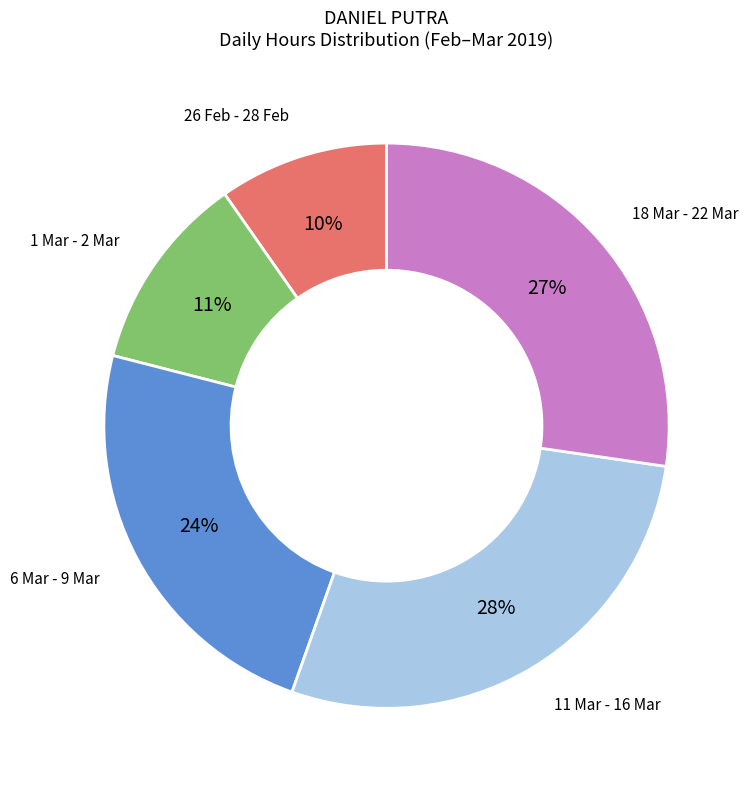

Does any single category account for the majority?

No